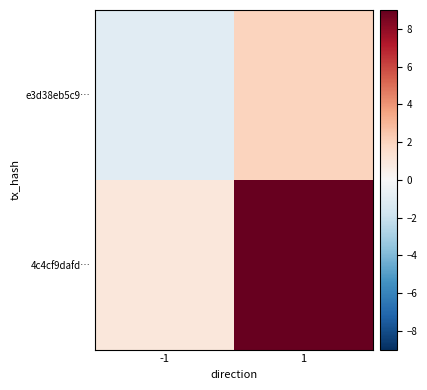

What is the spread (max minus min) of values at 1?

7